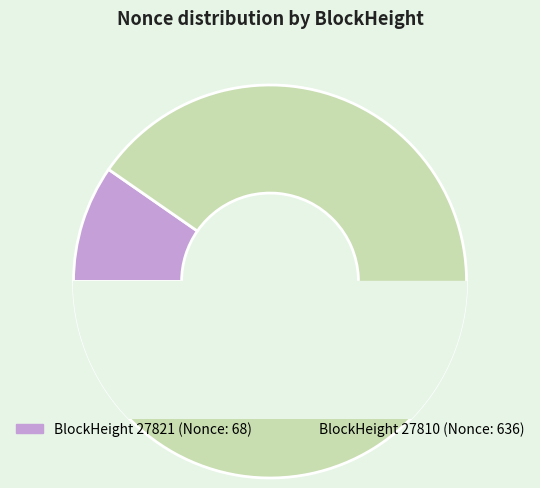

Which slice represents more than half of the pie?

27810